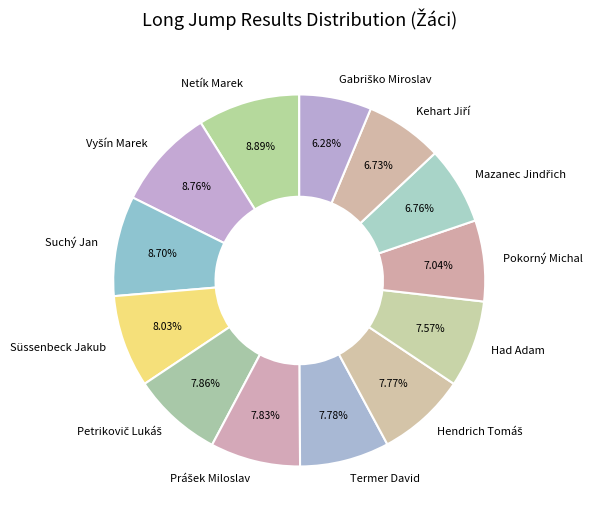

To the nearest percent, what portion does Suchý Jan represent?

9%